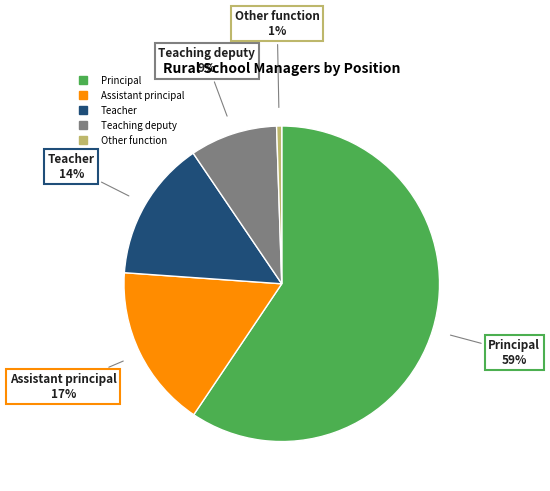

Is there a majority slice in this chart?

Yes